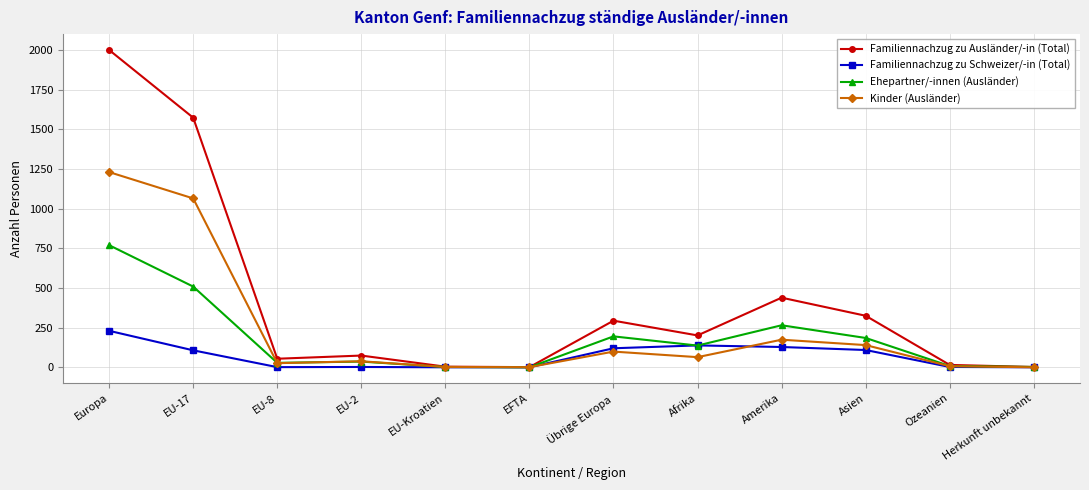

What is the label of the 12th point from the left?

Herkunft unbekannt